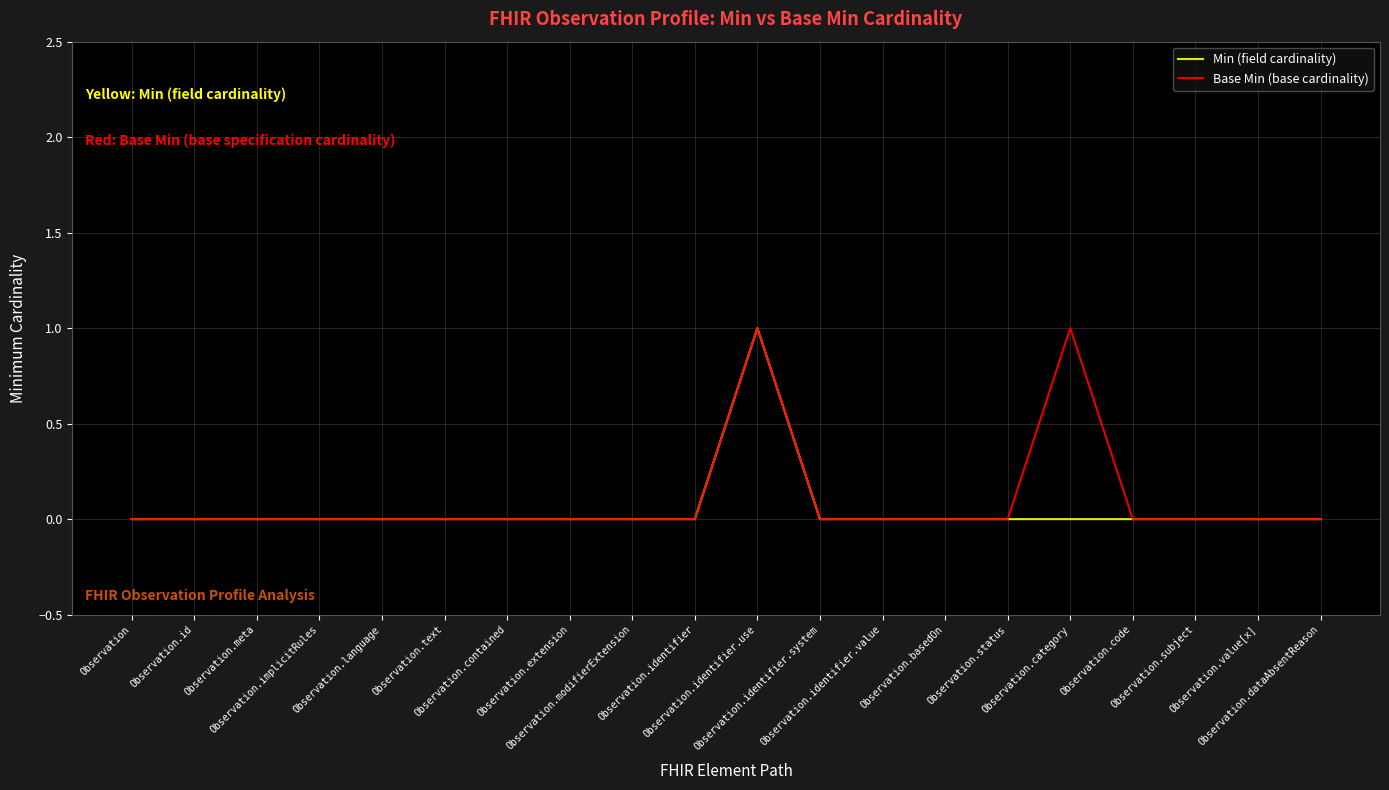

Does the chart display data point markers on the line(s)?

No